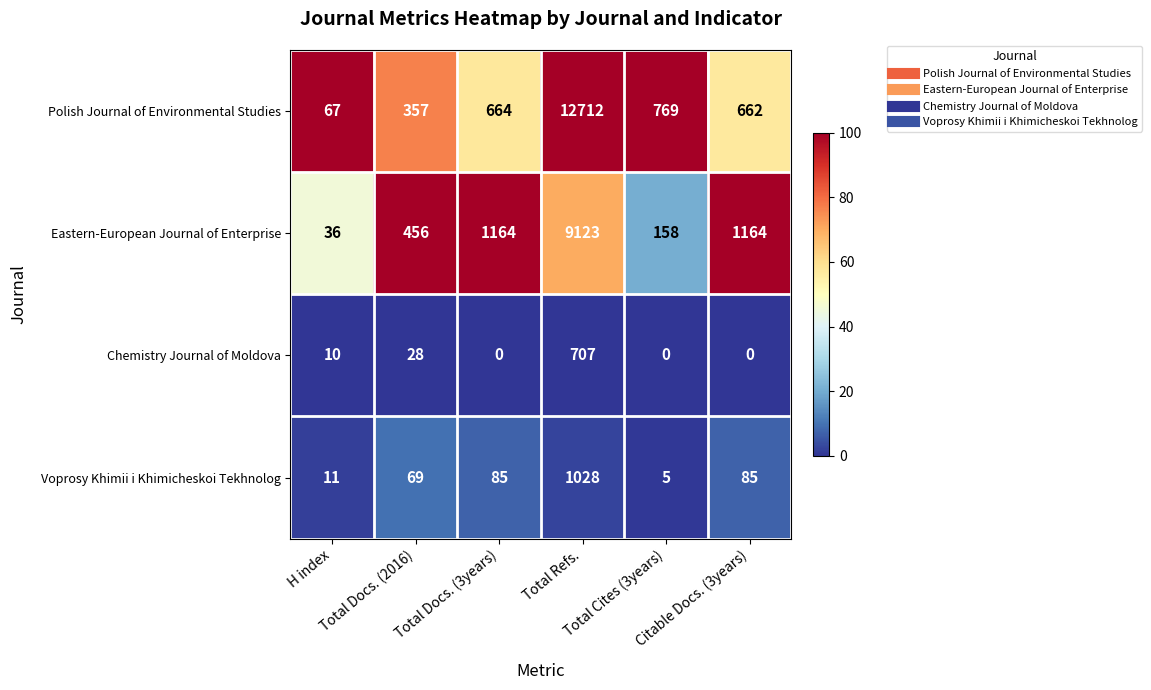

What is the maximum value for Voprosy Khimii i Khimicheskoi Tekhnolog?

1028